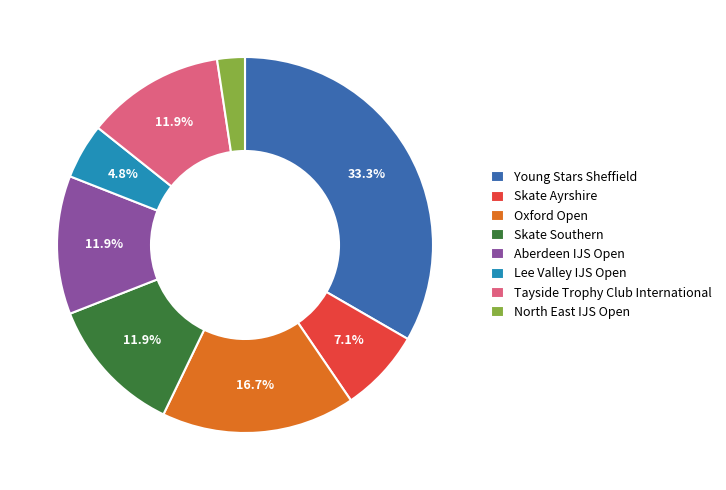

Does Tayside Trophy Club International represent more than half of the total?

No